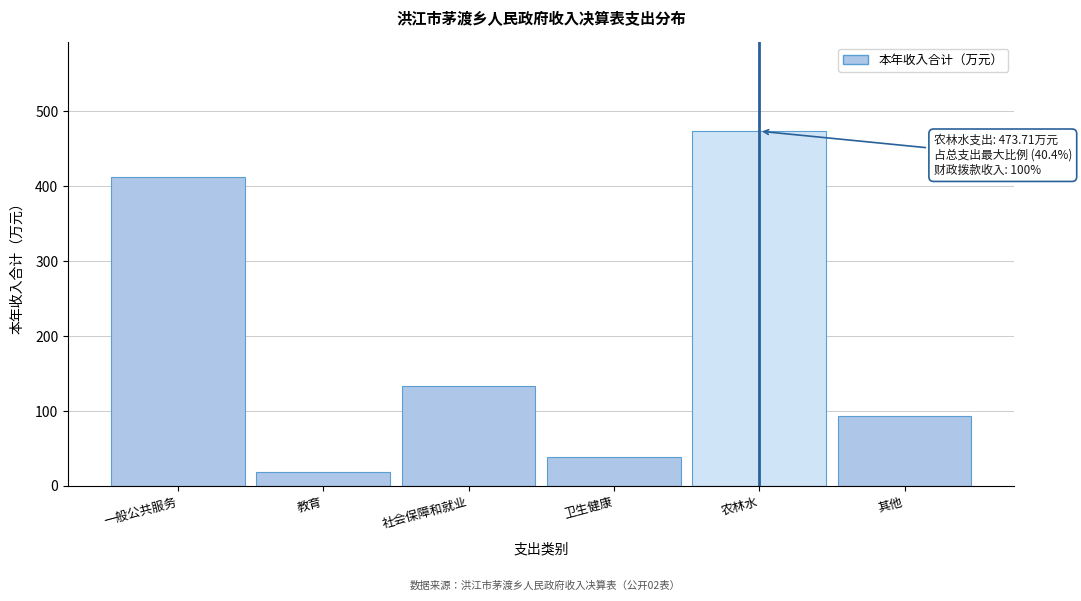

Reading left to right, what are all the values shown in this chart?

一般公共服务=413.1	教育=18.2	社会保障和就业=134.1	卫生健康=39.0	农林水=473.7	其他=93.4